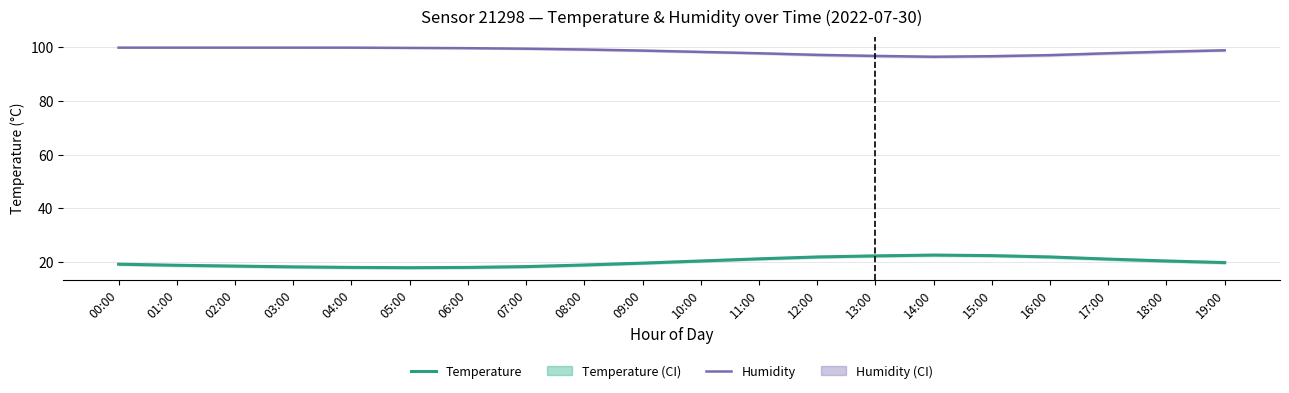

At which label is Temperature closest to 20?

10:00